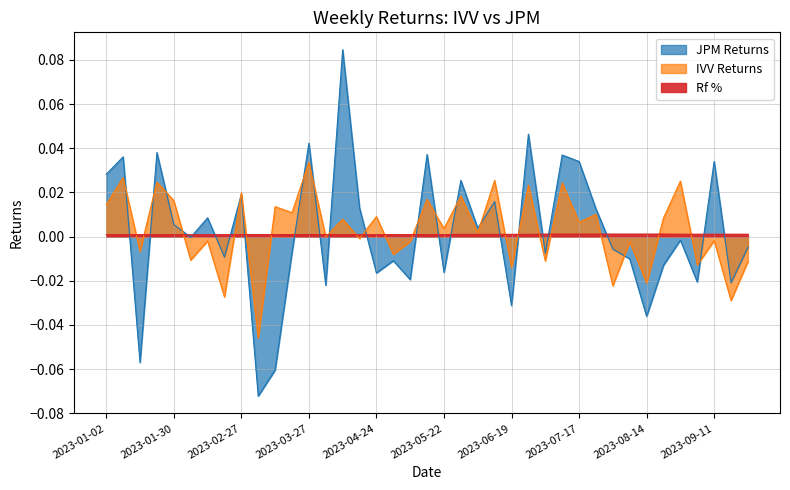

The IVV Returns series shows 0.0 at 23. True or false?

True